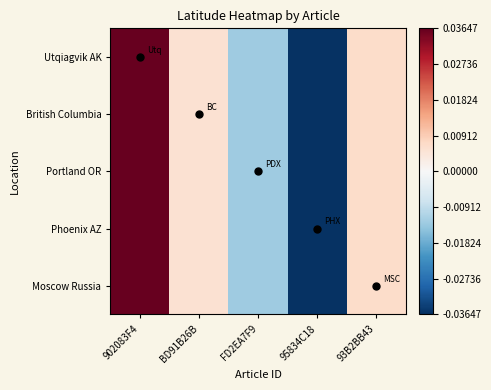

Reading left to right, list all the values displayed in this chart.

Utqiagvik AK: 902083F4=0.0	BD91B26B=0.0	FD2EA7F9=-0.0	95834C18=-0.0	93B2BB43=0.0
British Columbia: 902083F4=0.0	BD91B26B=0.0	FD2EA7F9=-0.0	95834C18=-0.0	93B2BB43=0.0
Portland OR: 902083F4=0.0	BD91B26B=0.0	FD2EA7F9=-0.0	95834C18=-0.0	93B2BB43=0.0
Phoenix AZ: 902083F4=0.0	BD91B26B=0.0	FD2EA7F9=-0.0	95834C18=-0.0	93B2BB43=0.0
Moscow Russia: 902083F4=0.0	BD91B26B=0.0	FD2EA7F9=-0.0	95834C18=-0.0	93B2BB43=0.0